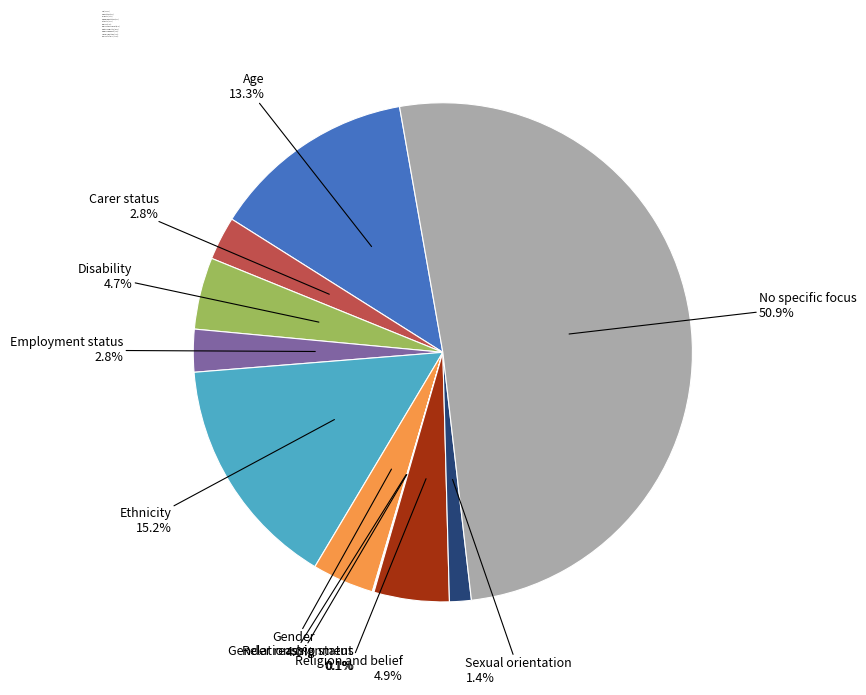

What is the largest slice in the pie chart?

No specific focus